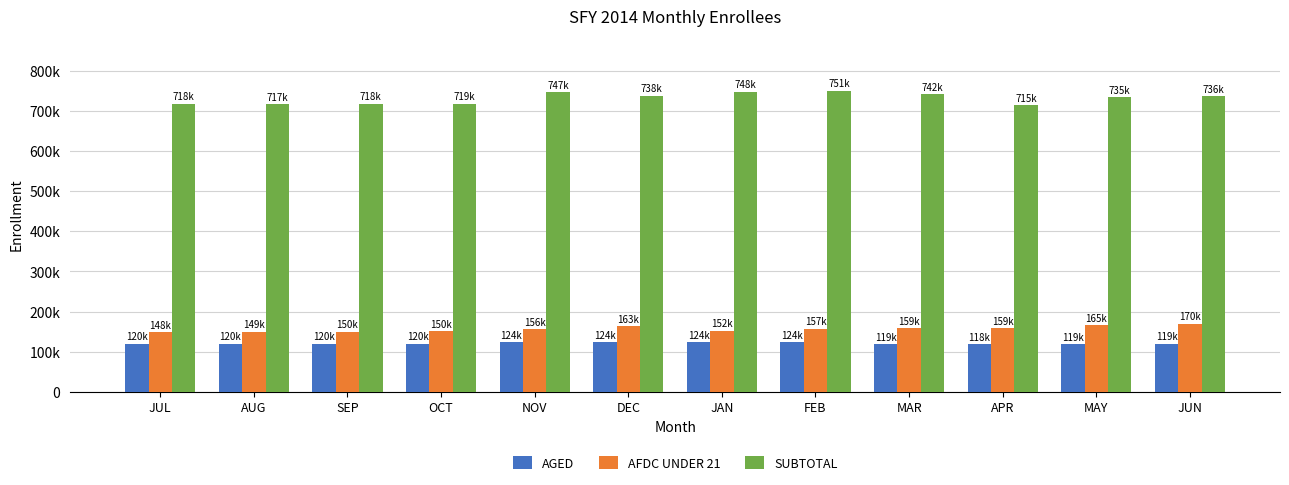

Are the bars horizontal?

No